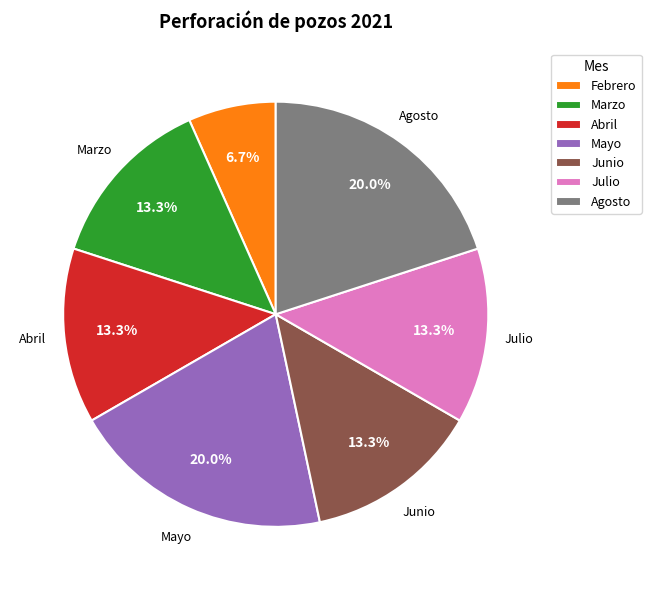

Is there a majority slice in this chart?

No